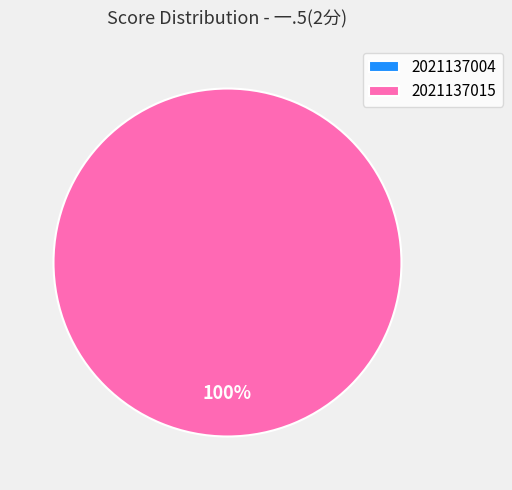

What is the change in value from 2021137004 to 2021137015?

+2